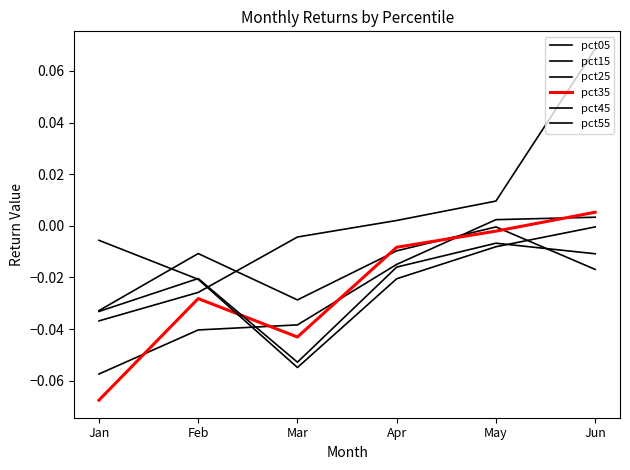

The value of pct45 at Jun is -0.0. True or false?

True